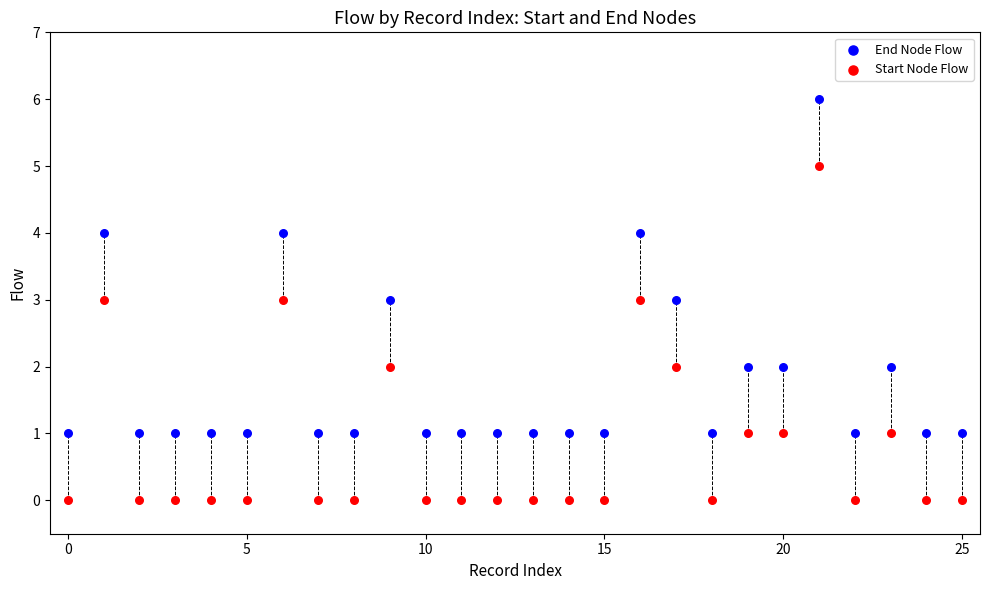

Which series contains the highest Y value?

End Node Flow